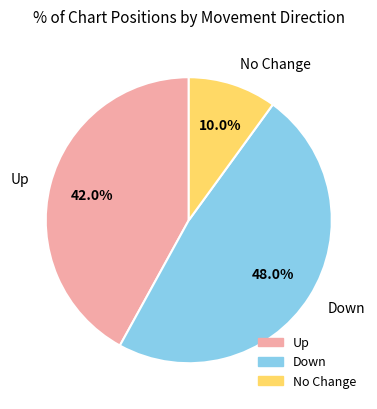

Which slice is the largest?

Down